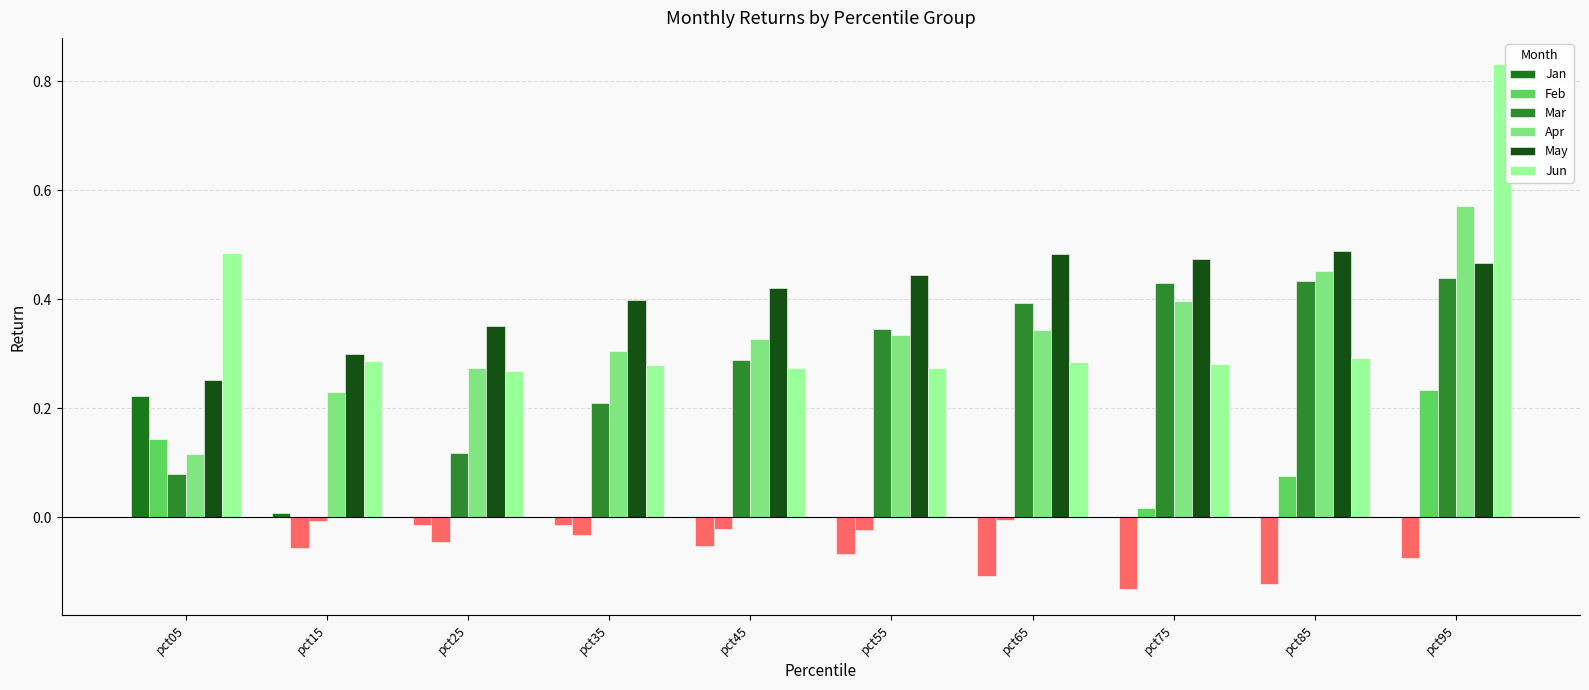

How many bars are there in each group?

6